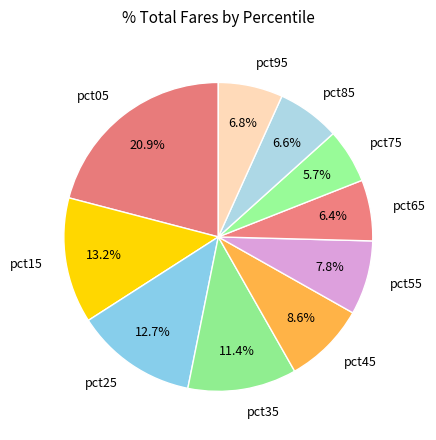

How many slices are in this pie chart?

10